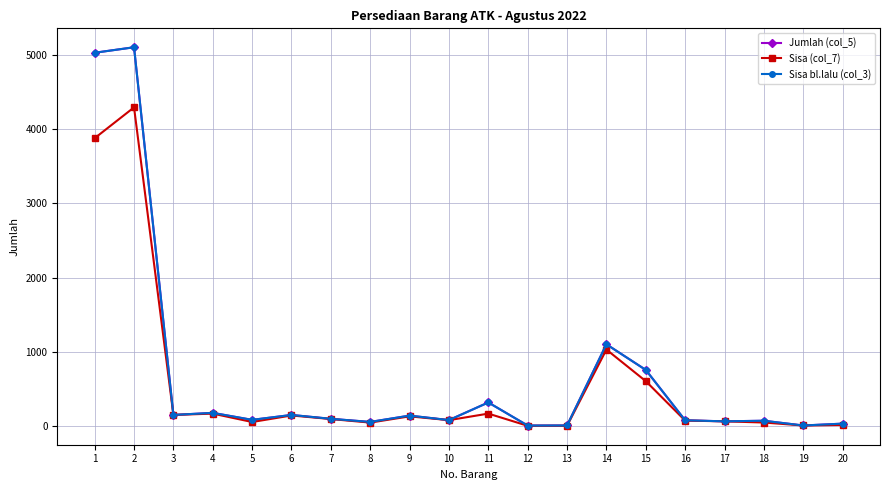

True or false: Sisa bl.lalu (col_3) and Sisa (col_7) intersect in this chart.

False